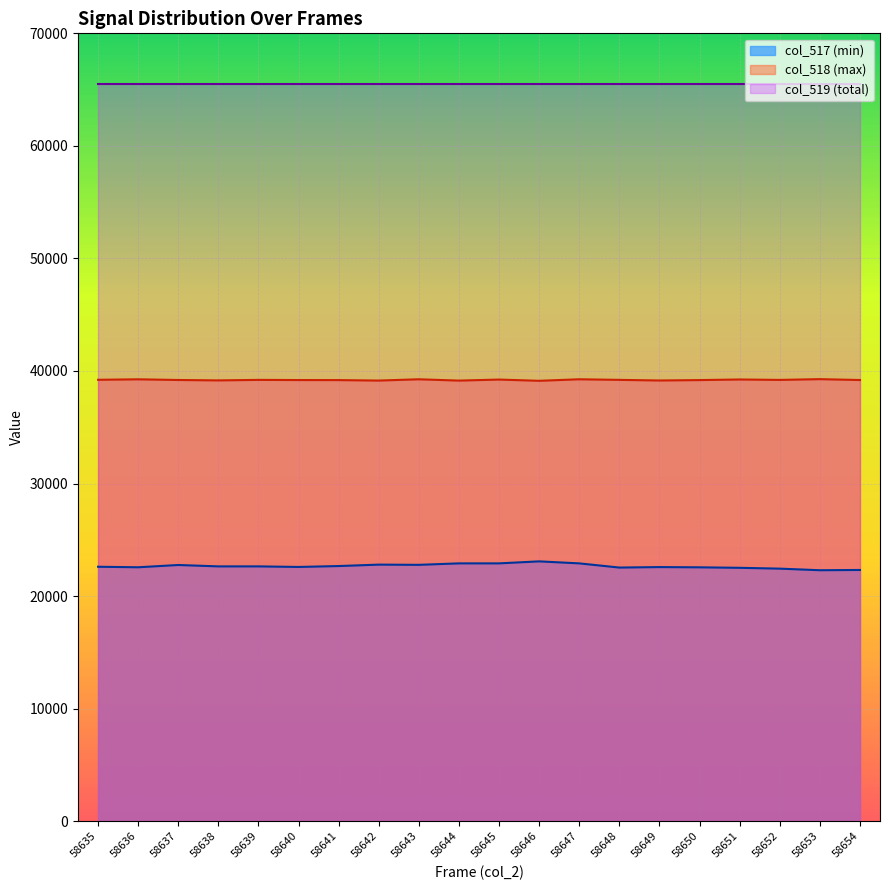

At which category does col_517 (min) reach its first local peak?

58637